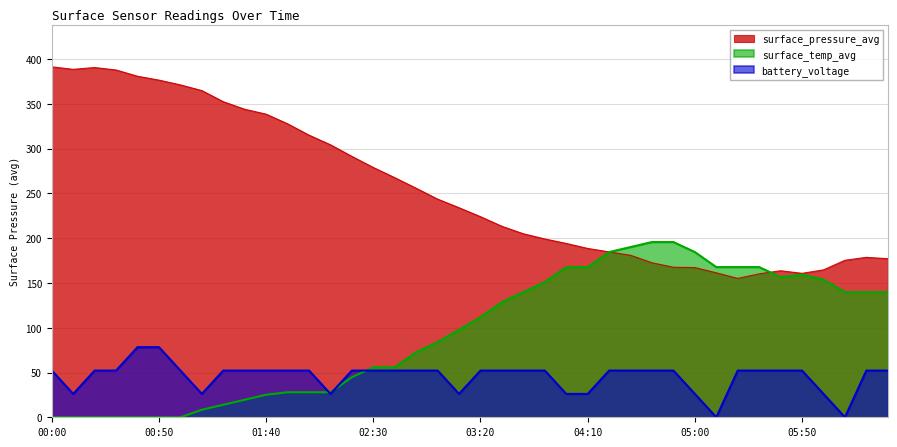

In battery_voltage, how many points are lower than both neighbors (excluding endpoints)?

6